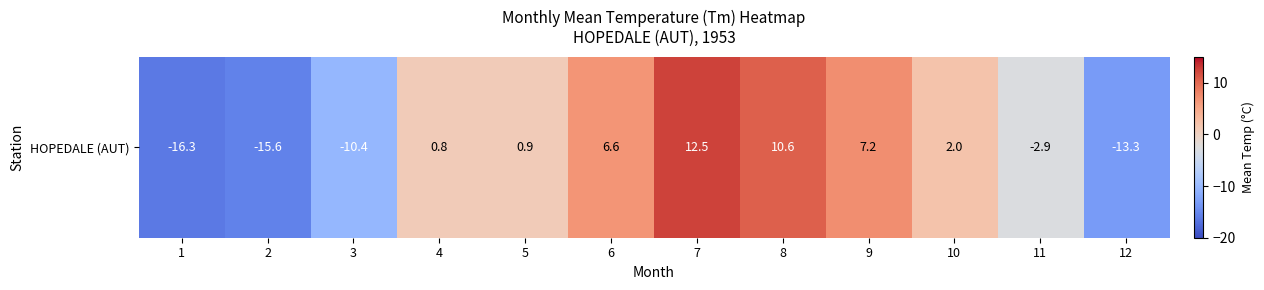

Which has a higher value, 6 or 8?

8